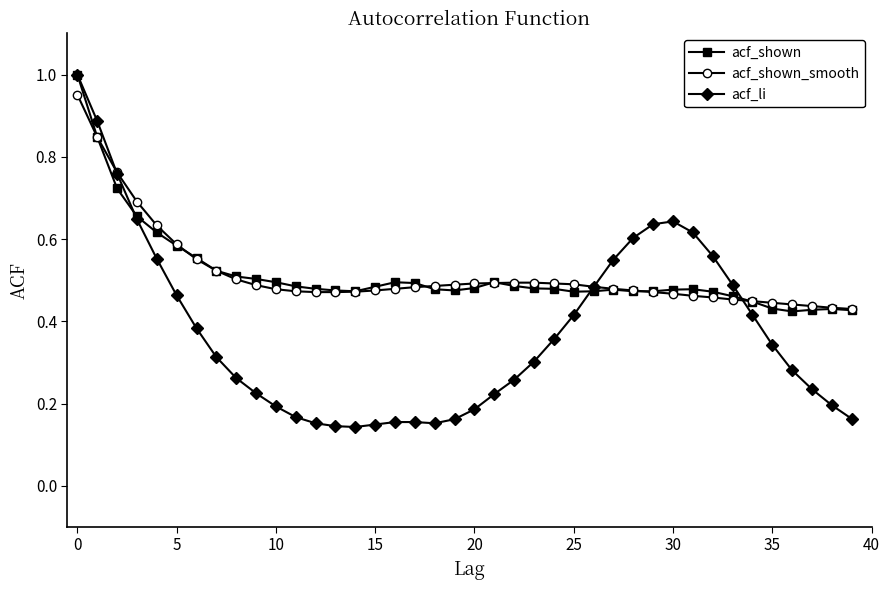

True or false: acf_li has more than 0 points higher than both neighbors.

True